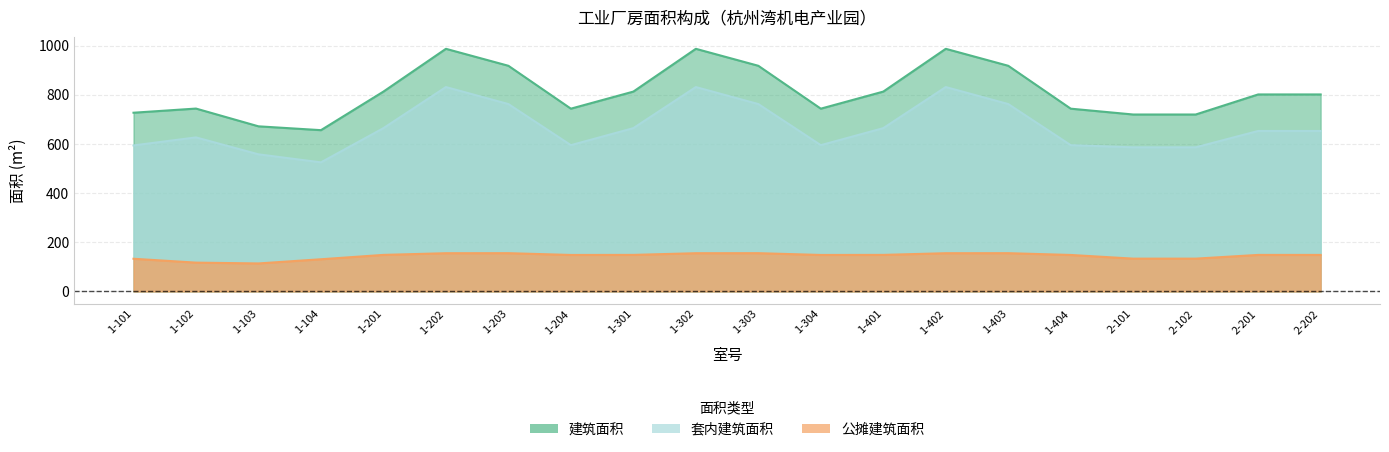

What position from the right is 1-103?

18